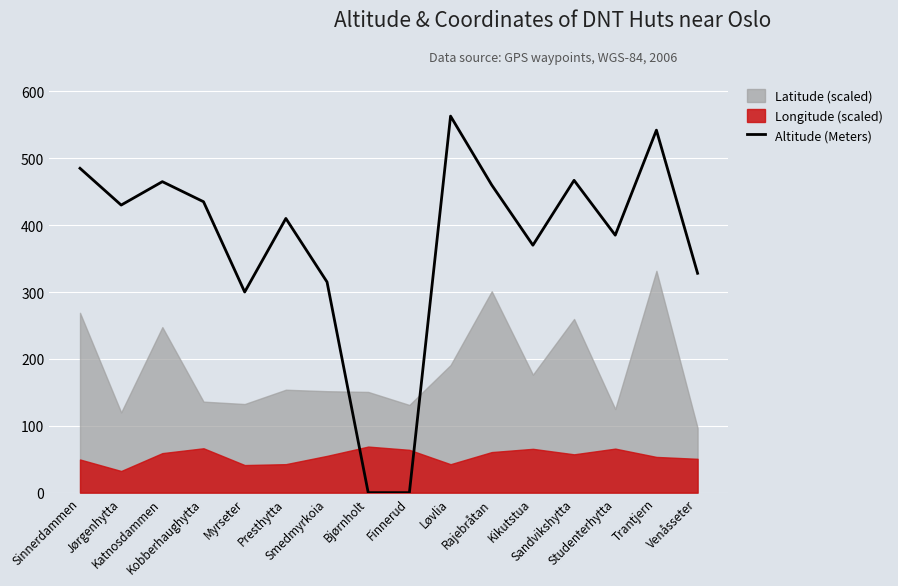

What is the change in value from Kobberhaughytta to Rajebråtan?

+25